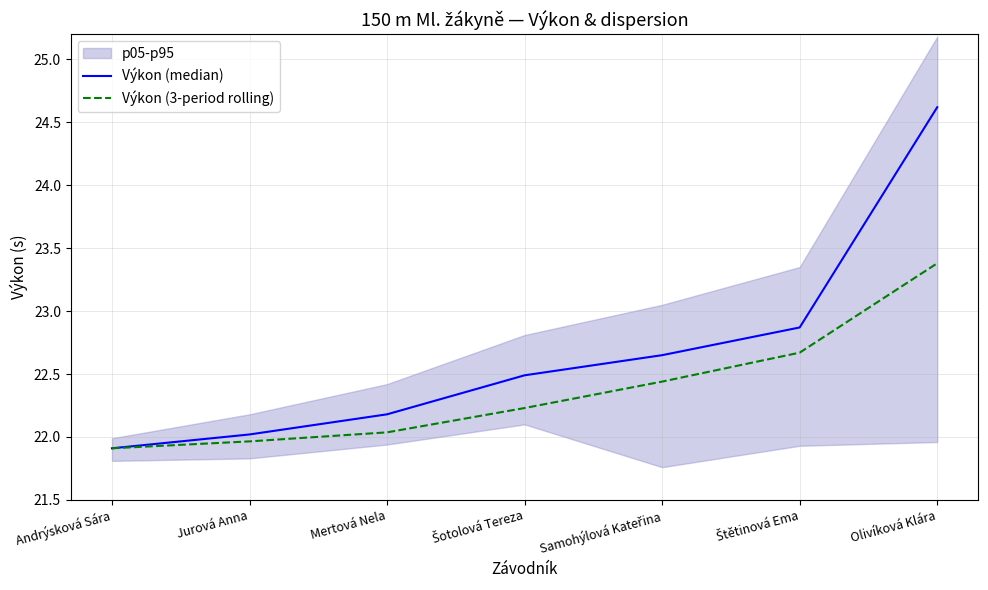

What is the average value of the Výkon (median) series?

22.7